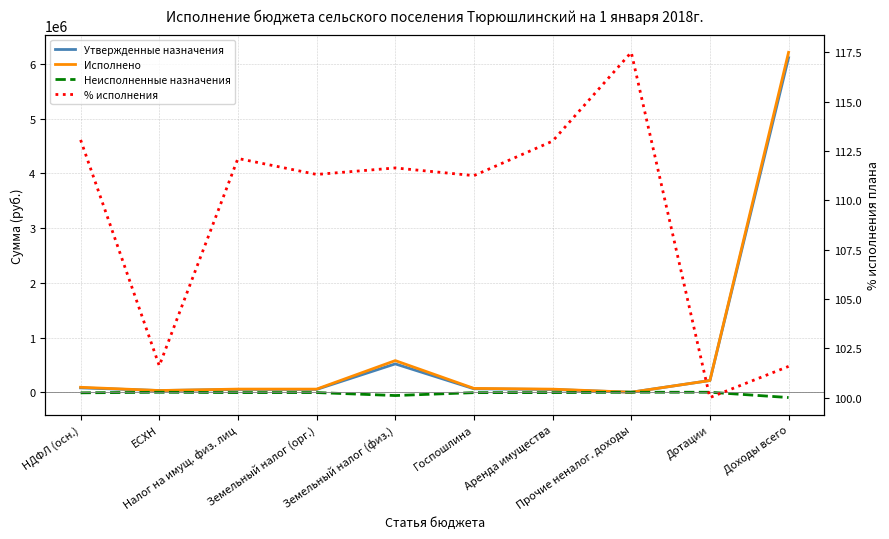

True or false: % исполнения has a value of 111.2 at Госпошлина.

True